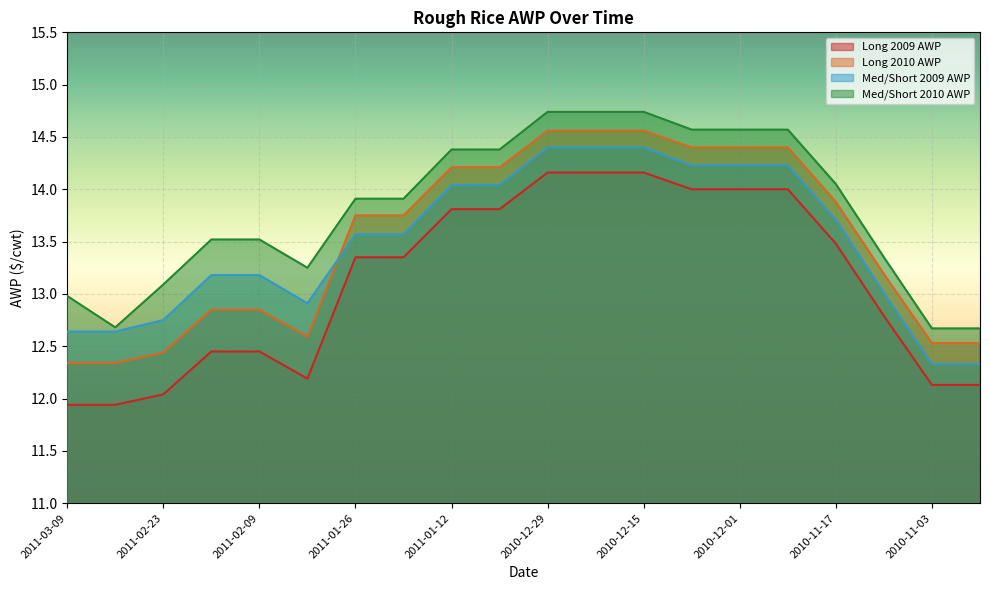

Rank the series at 2010-12-01 from lowest to highest value.

Long 2009 AWP, Med/Short 2009 AWP, Long 2010 AWP, Med/Short 2010 AWP